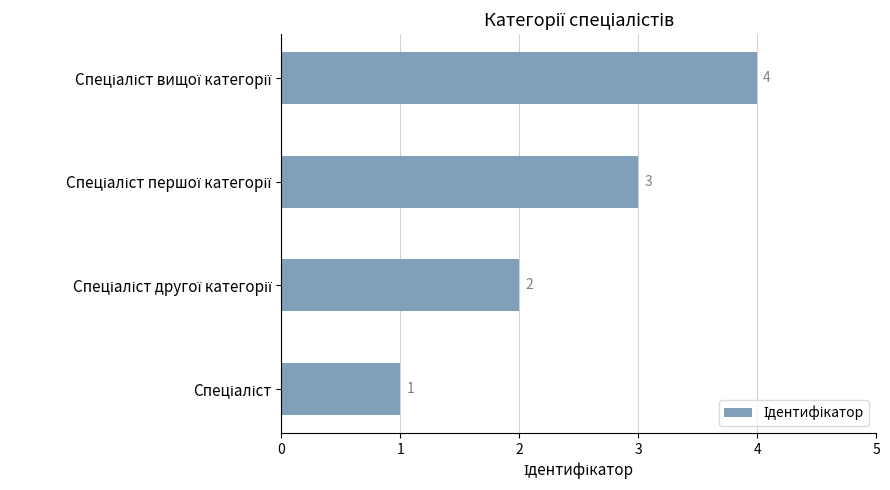

What is the difference between the second highest and minimum values?

2